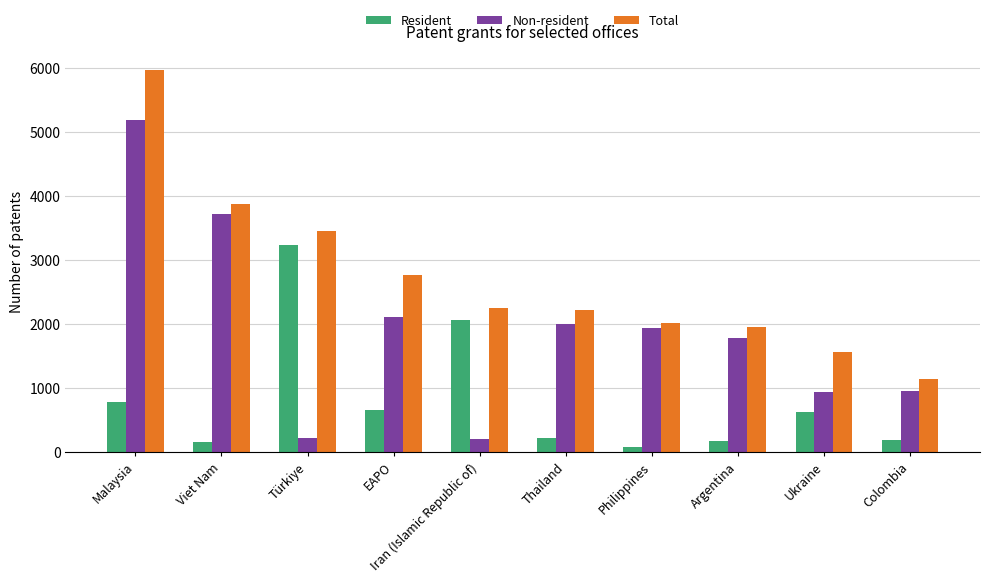

List the series in order of their overall mean, lowest first.

Resident, Non-resident, Total